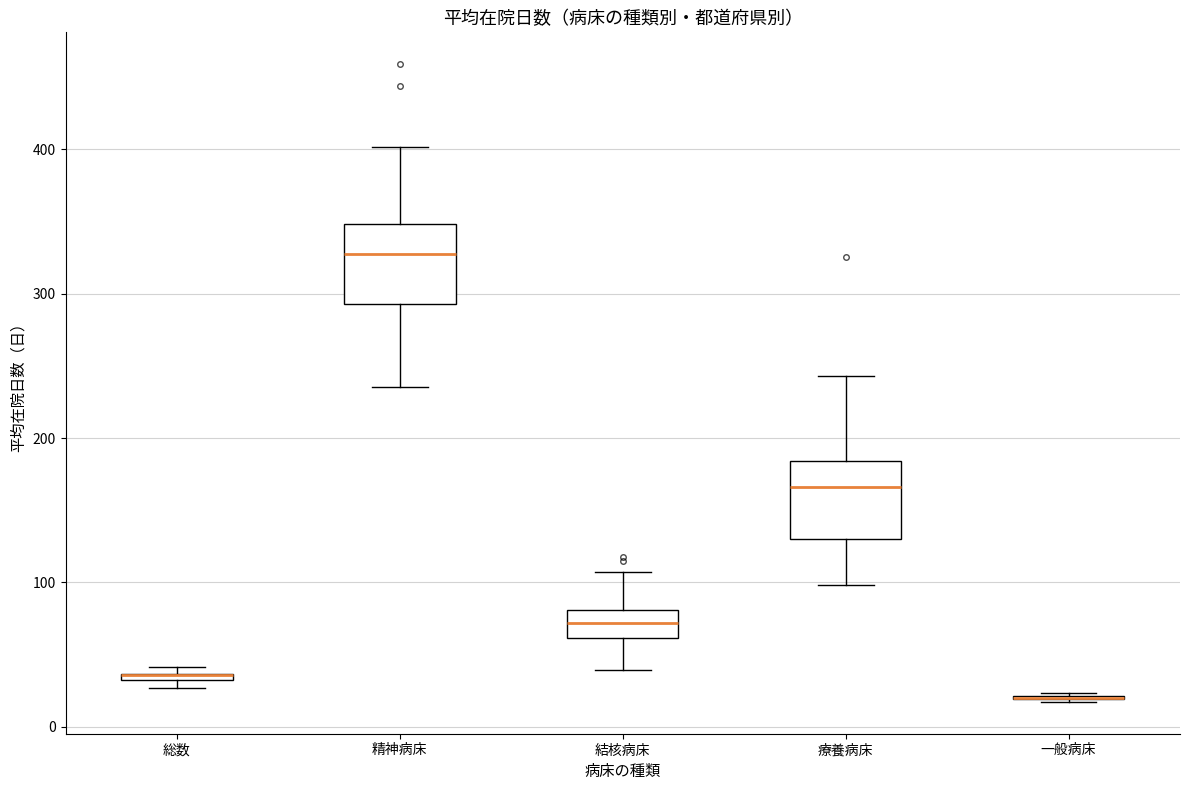

Where is the upper edge of the box for 総数 on the y-axis? The values are not printed on the chart, so give them approximately, as read against the axis.

40